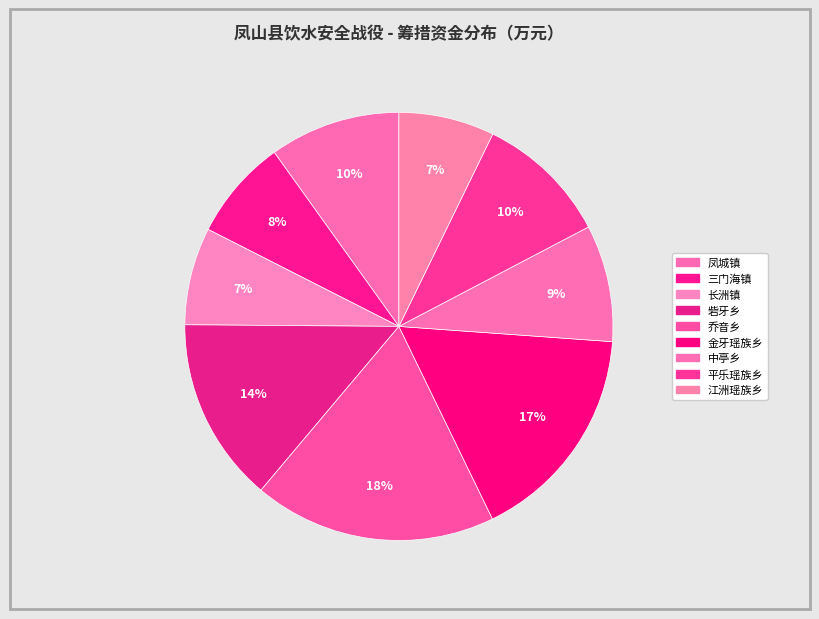

The 砦牙乡 slice represents 20% of the pie. True or false?

False